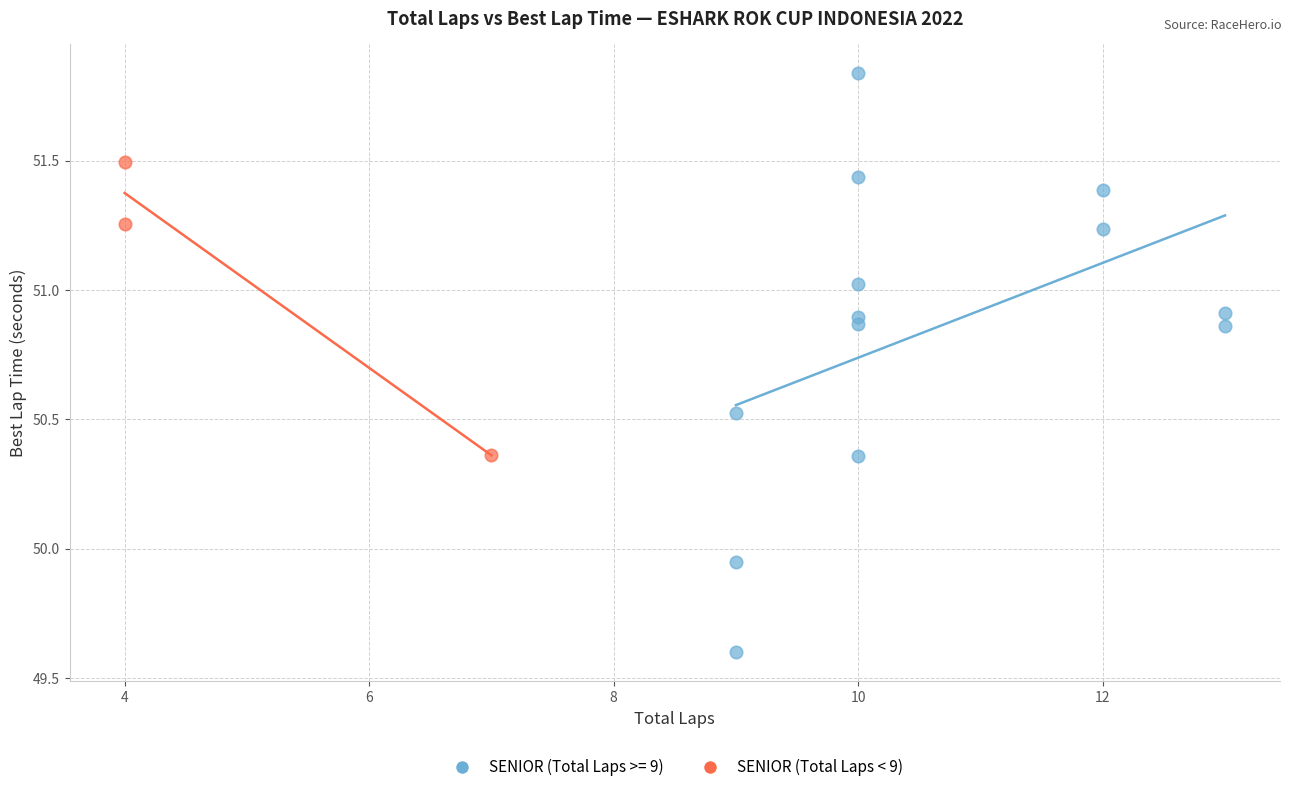

Which series has the largest Y range (max minus min)?

SENIOR (Total Laps >= 9)